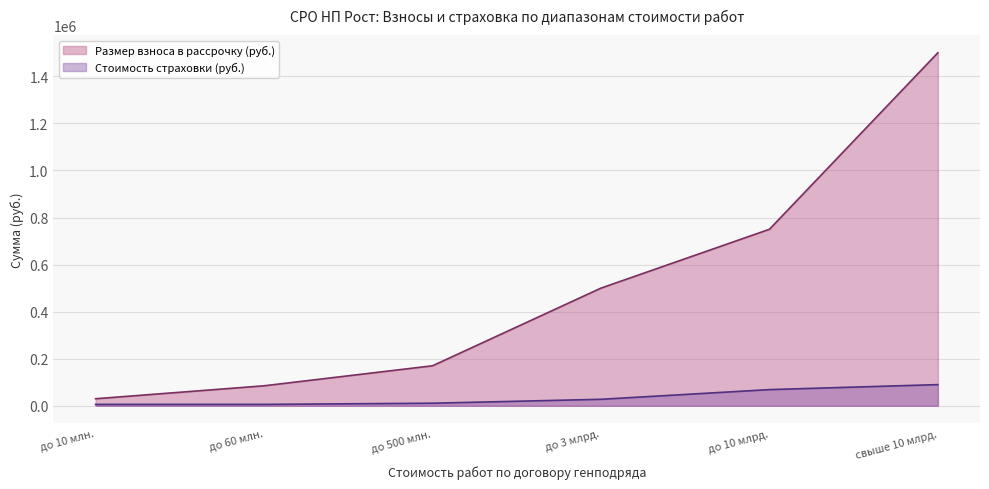

True or false: Стоимость страховки (руб.) has more than 2 interior local peaks.

False